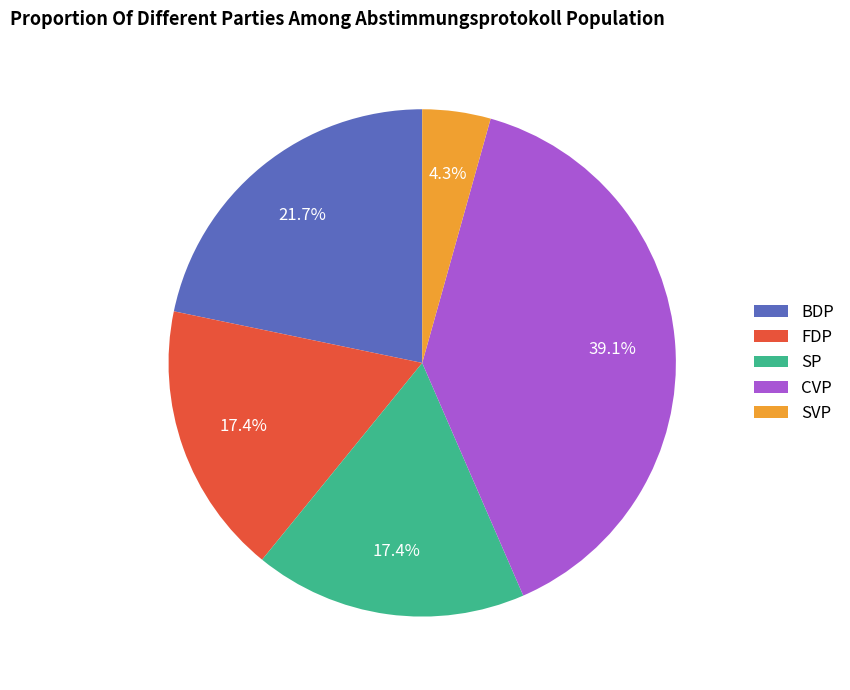

To the nearest percent, what is the difference between the largest and smallest slice percentages?

35%